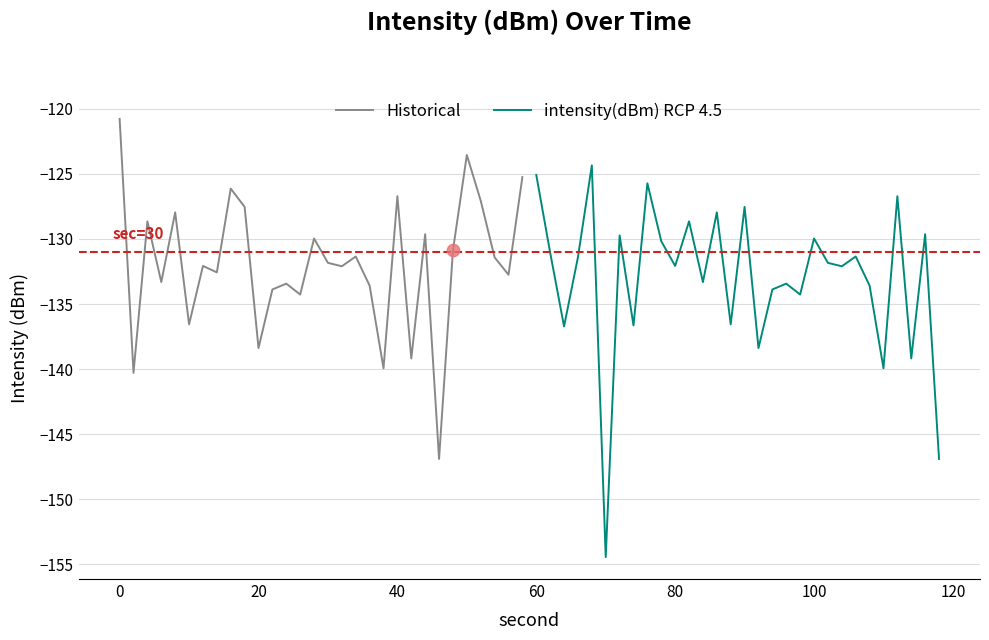

Which series contains the highest Y value?

Historical